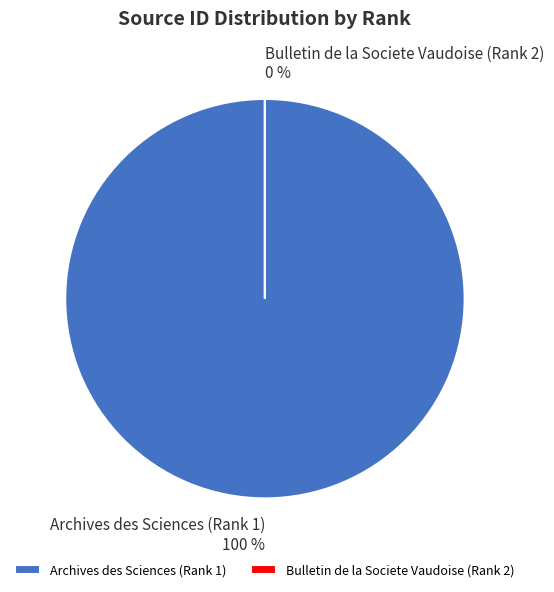

True or false: Archives des Sciences (Rank 1) accounts for 100% of the total.

True